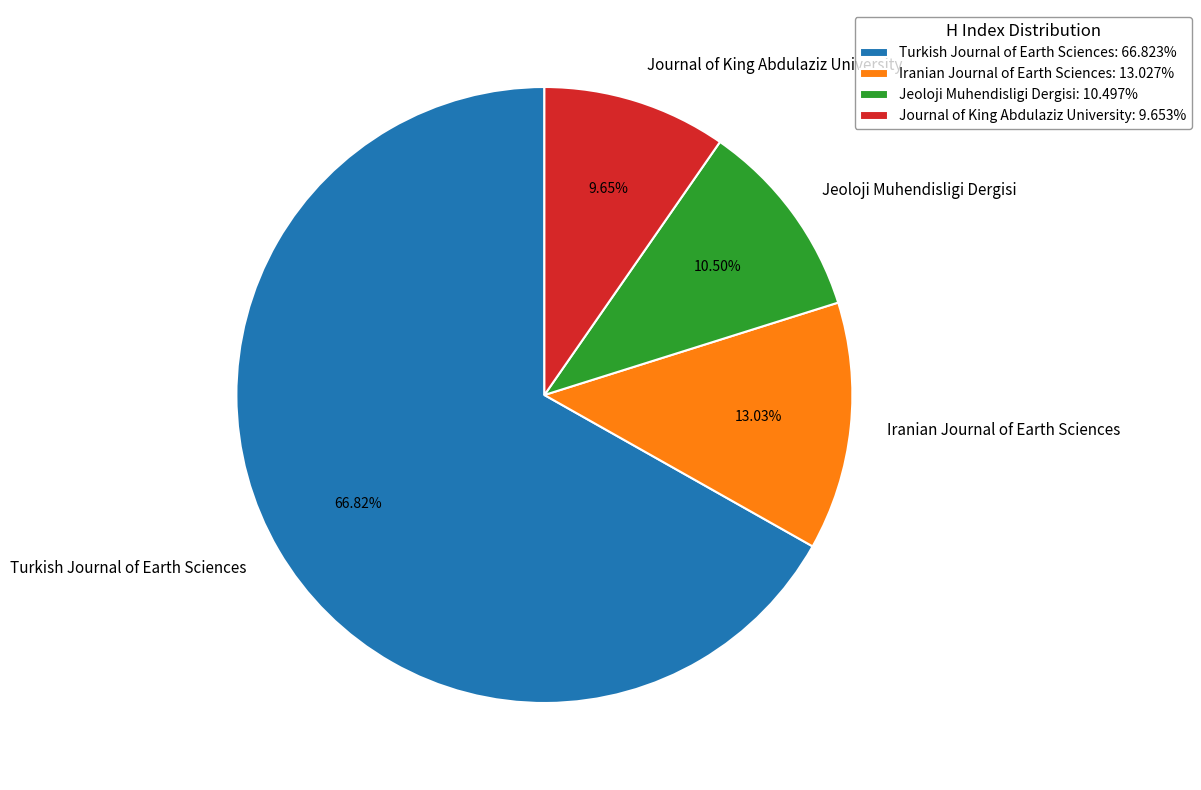

What percentage do Iranian Journal of Earth Sciences and Turkish Journal of Earth Sciences together represent?

79.9%